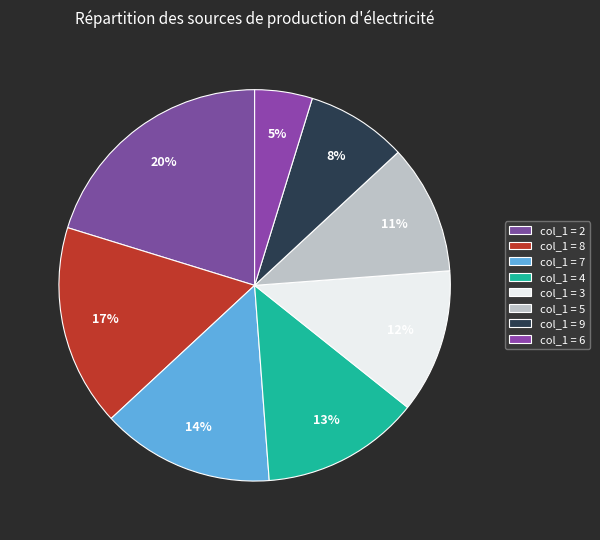

How many slices are in this pie chart?

8